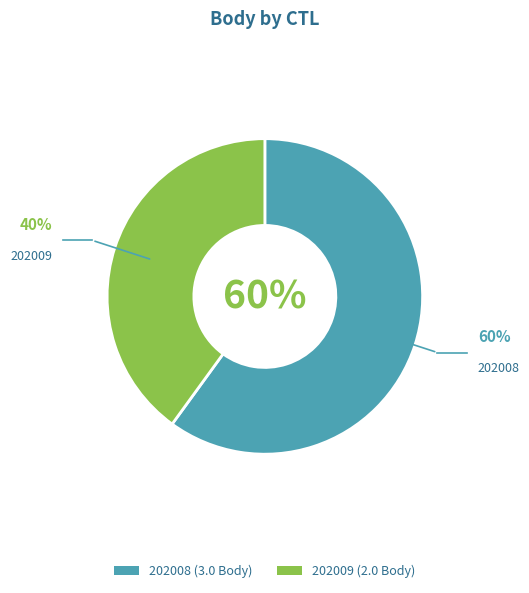

Rank the categories by value from highest to lowest.

202008, 202009